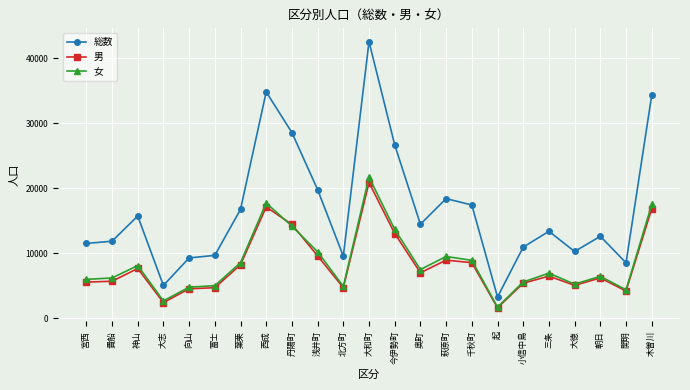

Rank the series by their maximum value, from highest to lowest.

総数, 女, 男